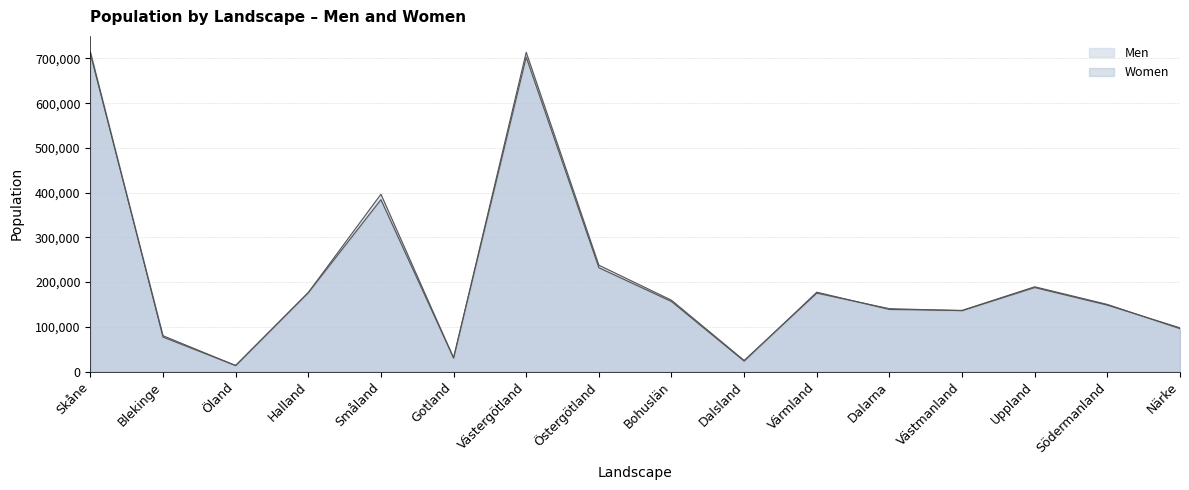

How many times do Women and Men cross each other?

9